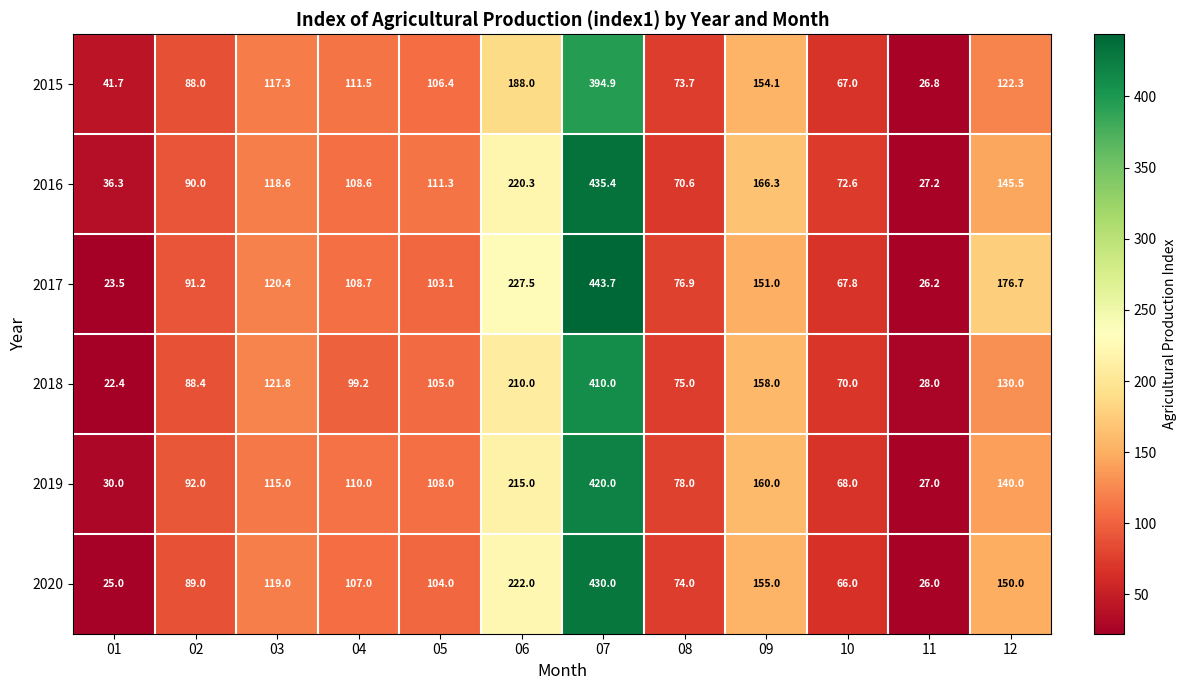

What is the sum of the 2020 values at 09 and 08?

229.0